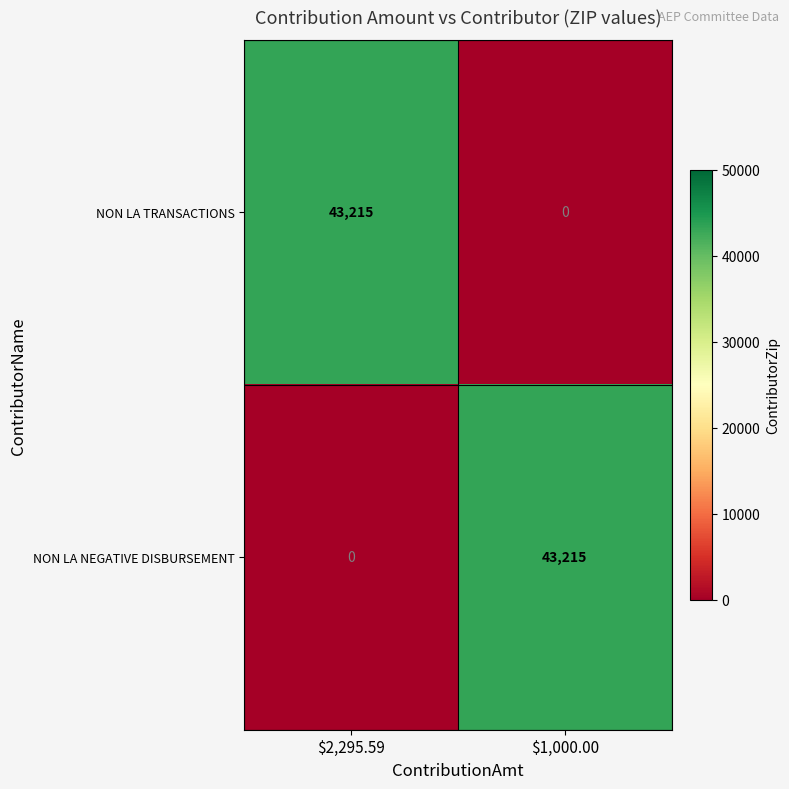

What value does the NON LA TRANSACTIONS series have at $2,295.59?

43215